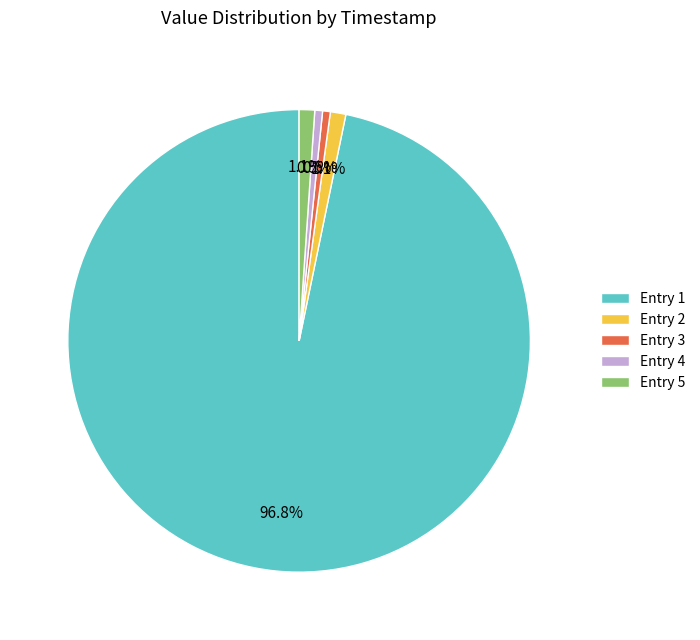

Which slice represents more than half of the pie?

Entry 1